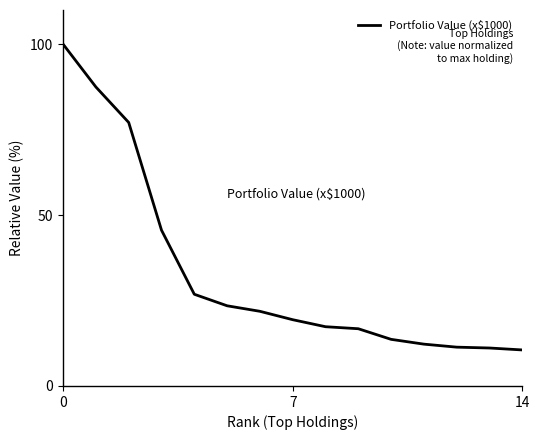

Does the chart have visible grid lines?

No